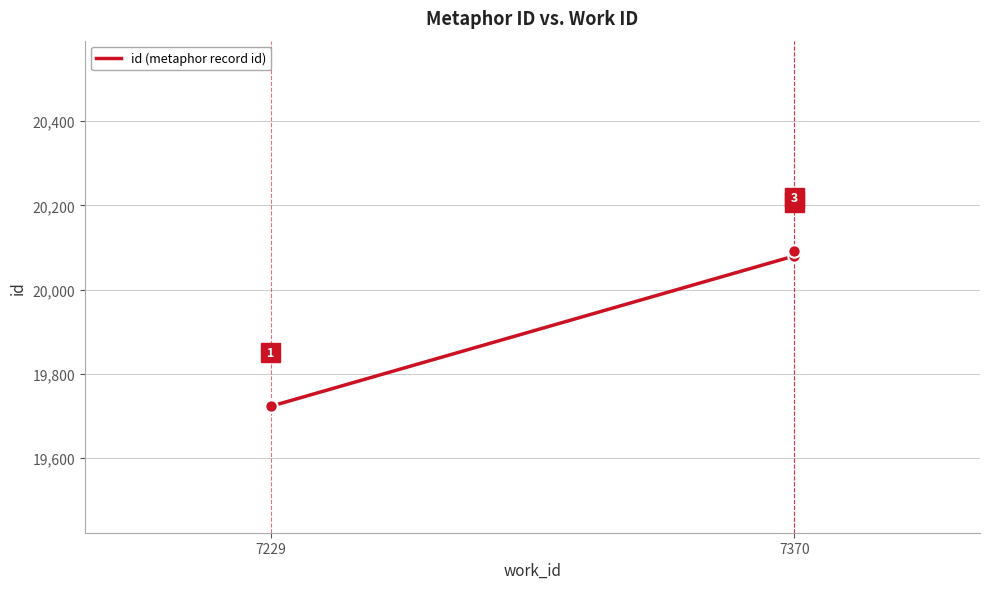

What is the change in value from 7229 to 7370?

+368